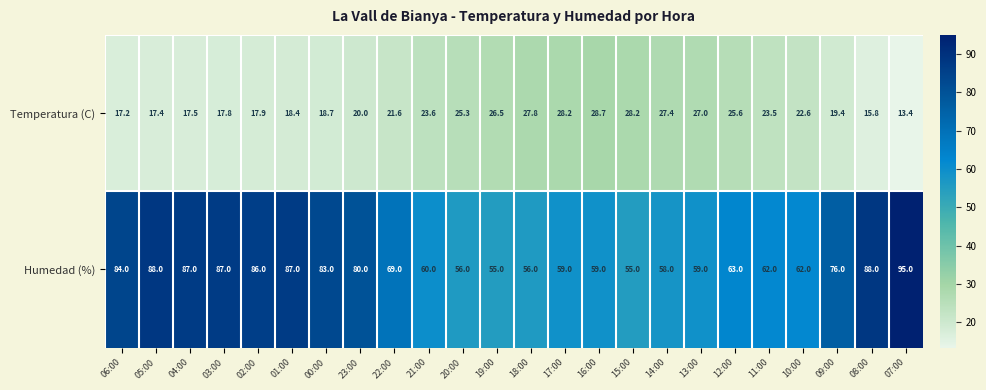

Count the number of categories in the chart.

24